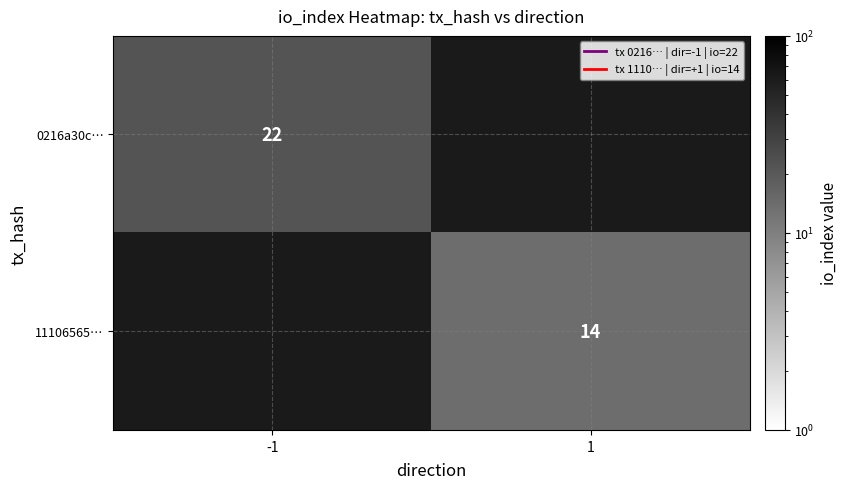

At how many categories does at least one series exceed 16?

1